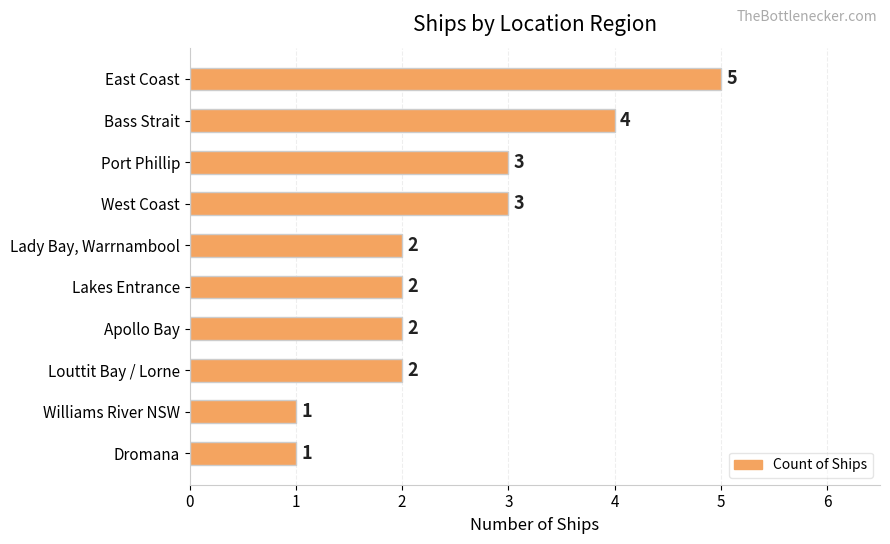

What is the value of the 7th bar from the top?

2